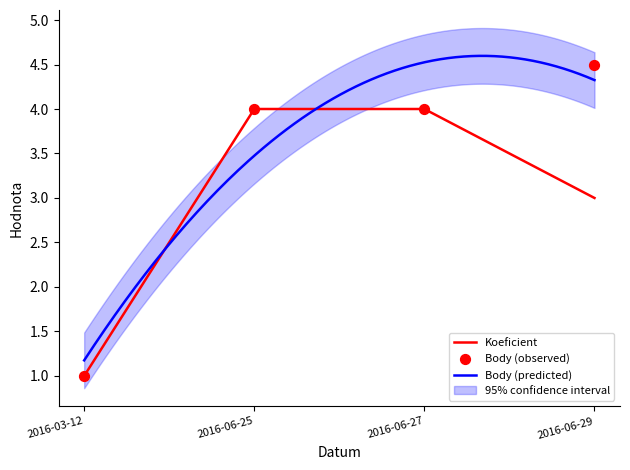

Is the value of Body at 2016-03-12 greater than the value of Koeficient at 2016-06-25?

No